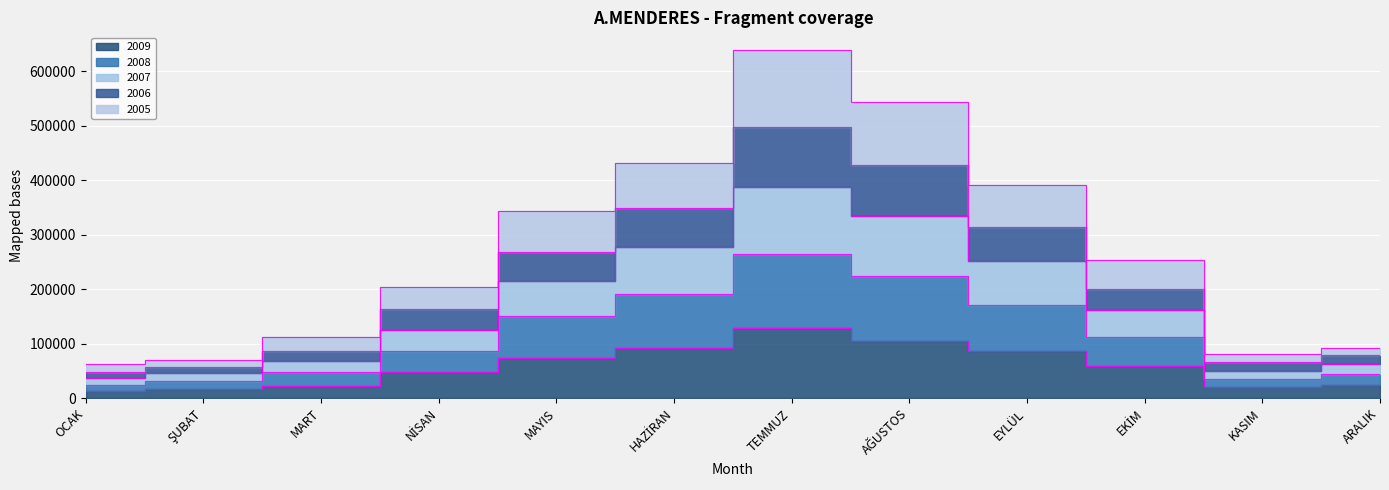

What value does the 2006 series have at EKİM?

254098